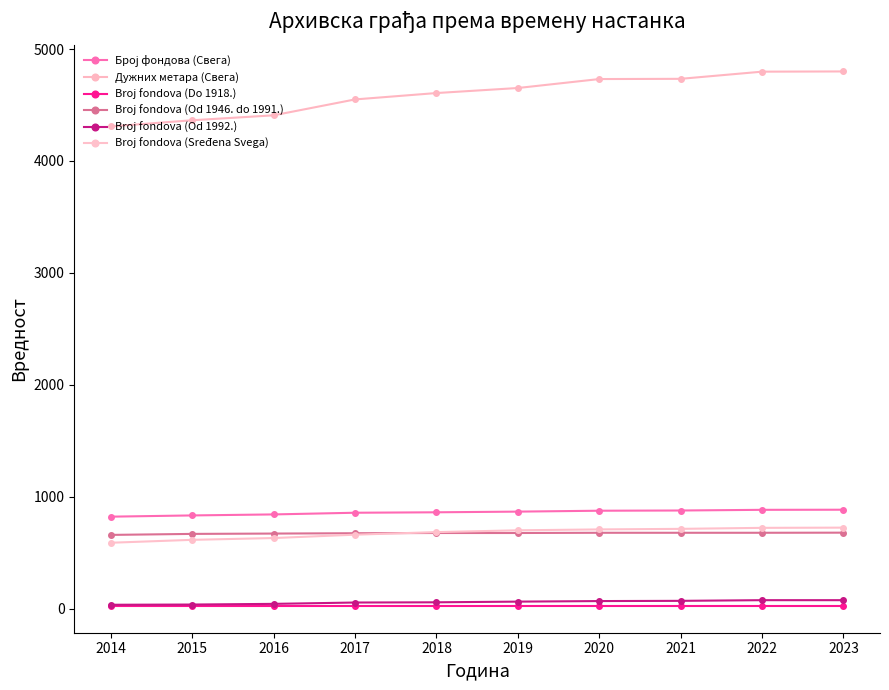

Rank the categories by Broj fondova (Sređena Svega) value from lowest to highest.

2014, 2015, 2016, 2017, 2018, 2019, 2020, 2021, 2022, 2023